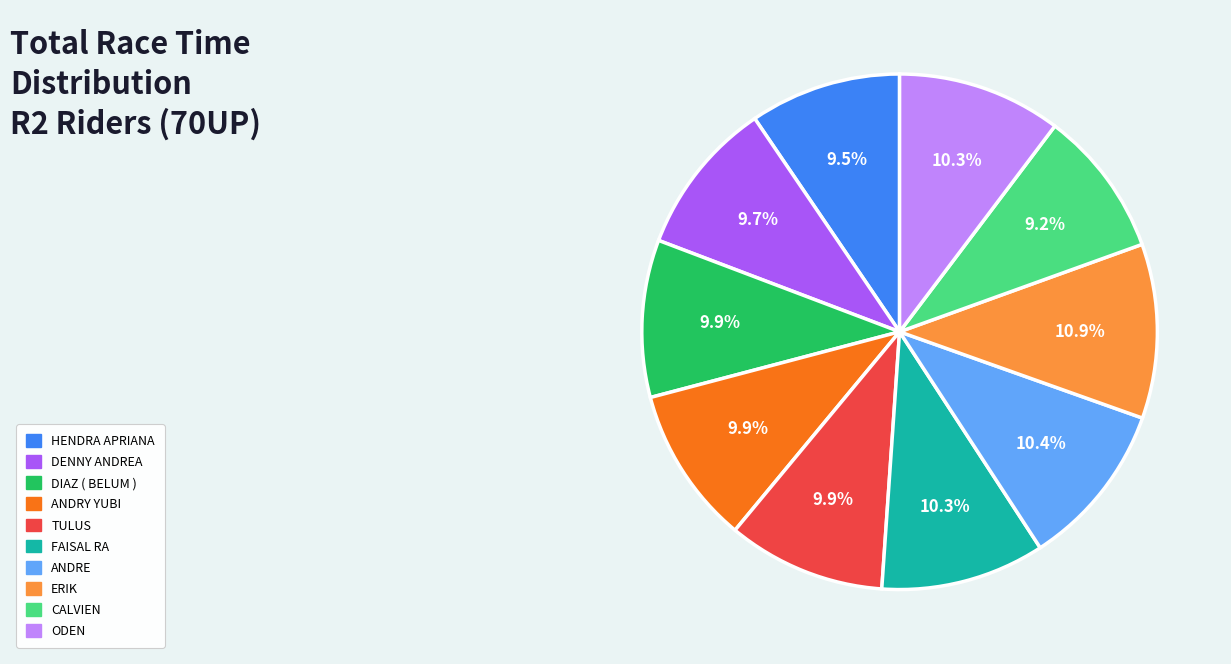

Is there a majority slice in this chart?

No